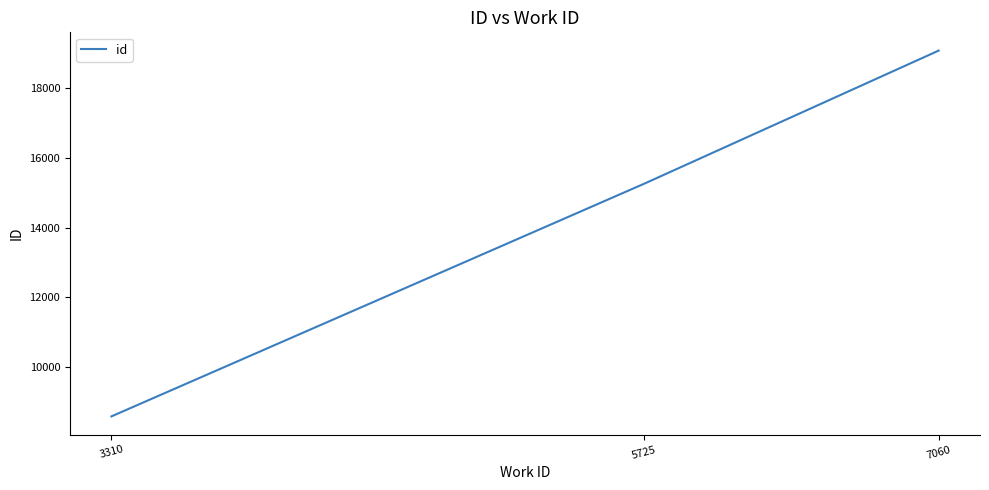

Reading right to left, list all the values displayed in this chart.

19083	15259	8576